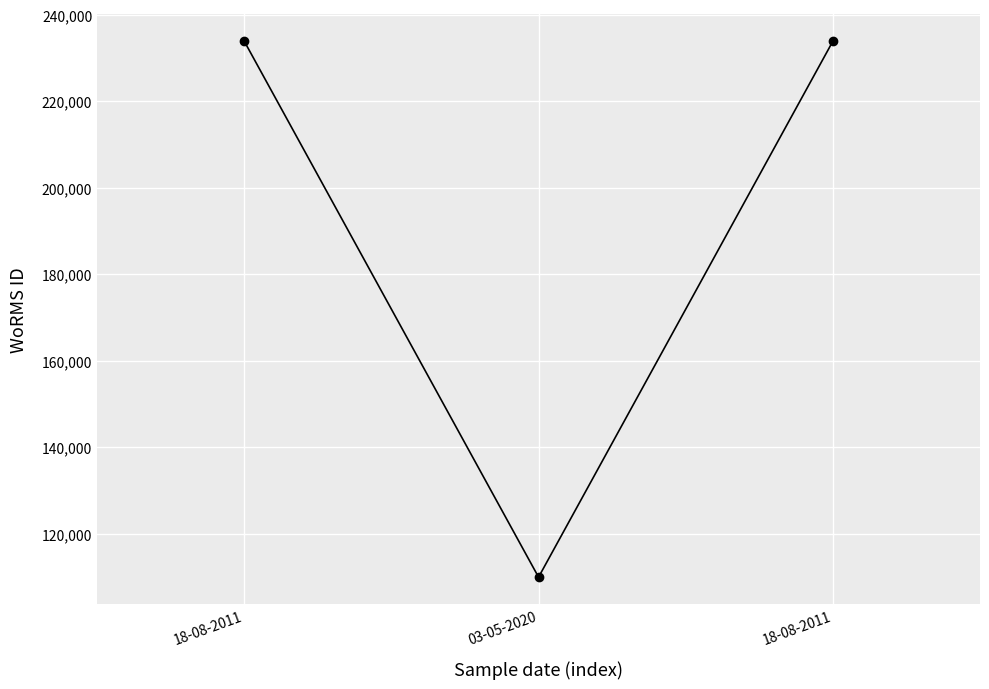

What is the ratio of the value at 18-08-2011 to the value at 18-08-2011?

1.0